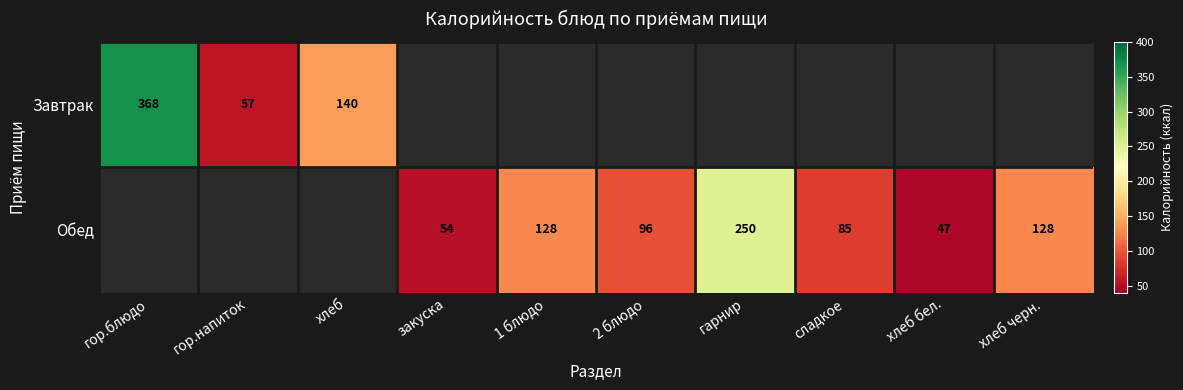

What is the sum of the Обед values at сладкое and 1 блюдо?

213